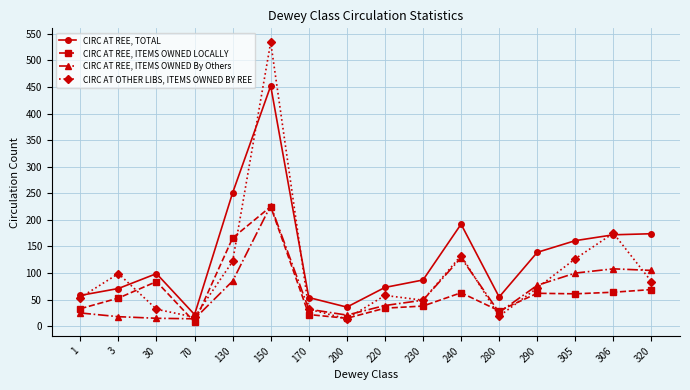

Where is the first local minimum for CIRC AT OTHER LIBS, ITEMS OWNED BY REE?

70